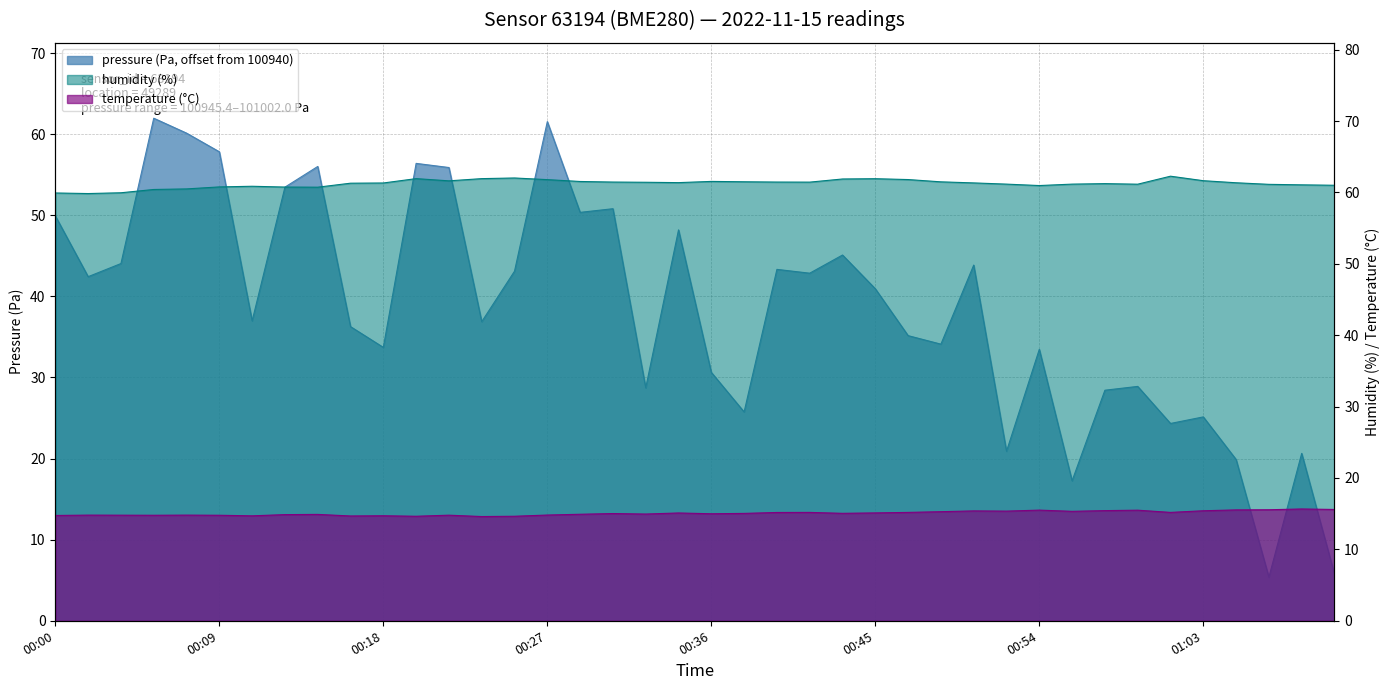

What is the greatest value displayed?

62.3